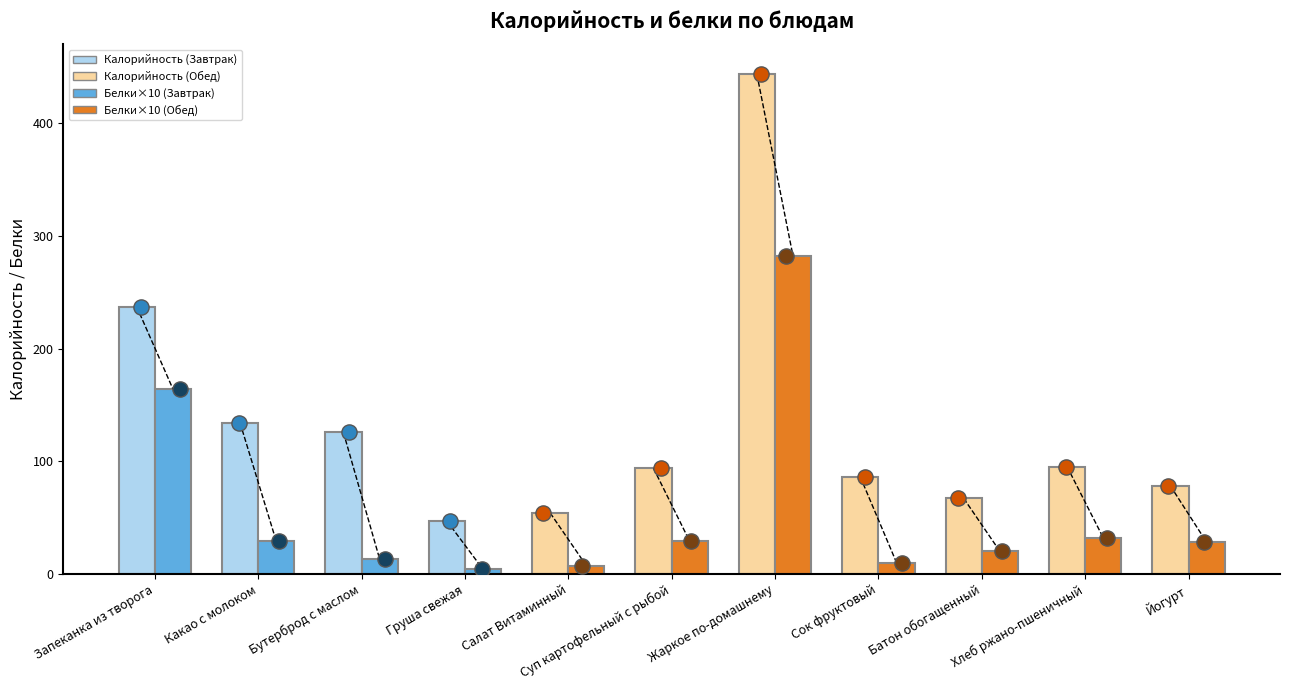

Which series reaches the minimum Y coordinate?

Белки (×10)